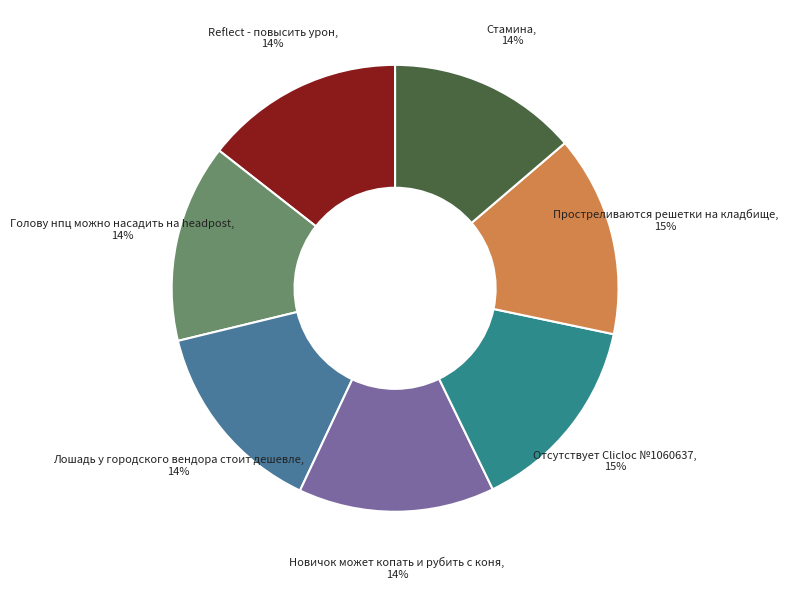

To the nearest percent, what is the difference between the largest and smallest slice percentages?

1%